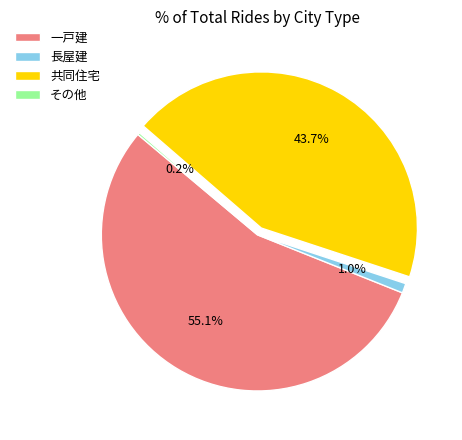

What percentage is the 長屋建 slice, to the nearest percent?

1%